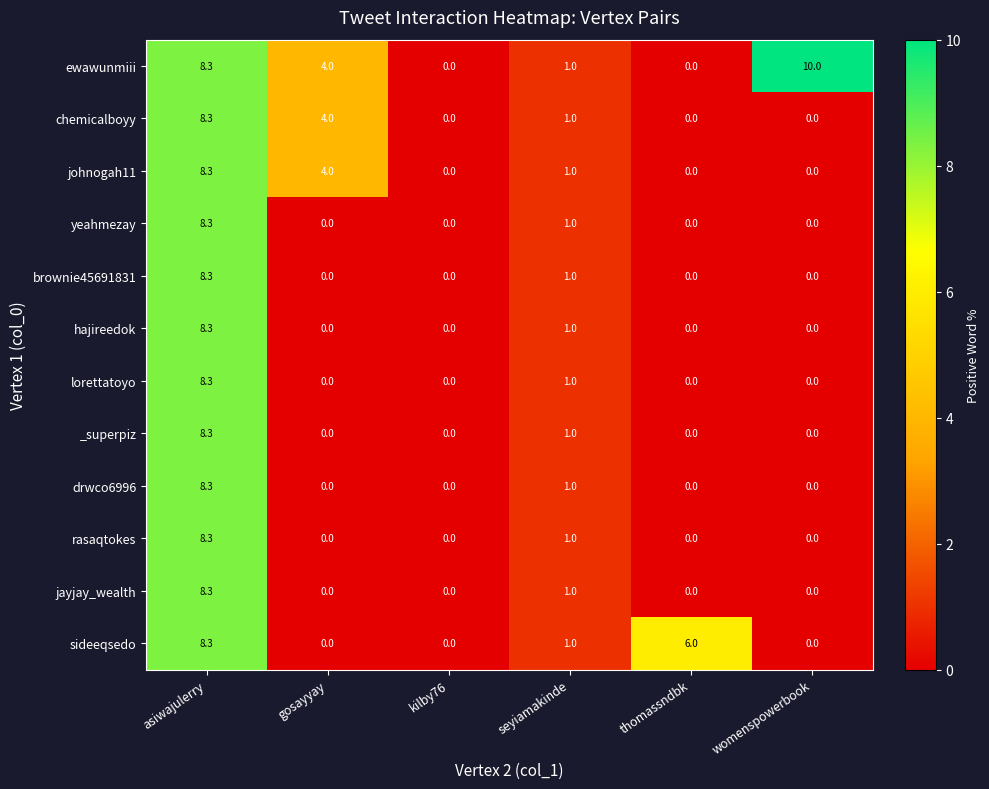

What is the greatest value displayed?

10.0